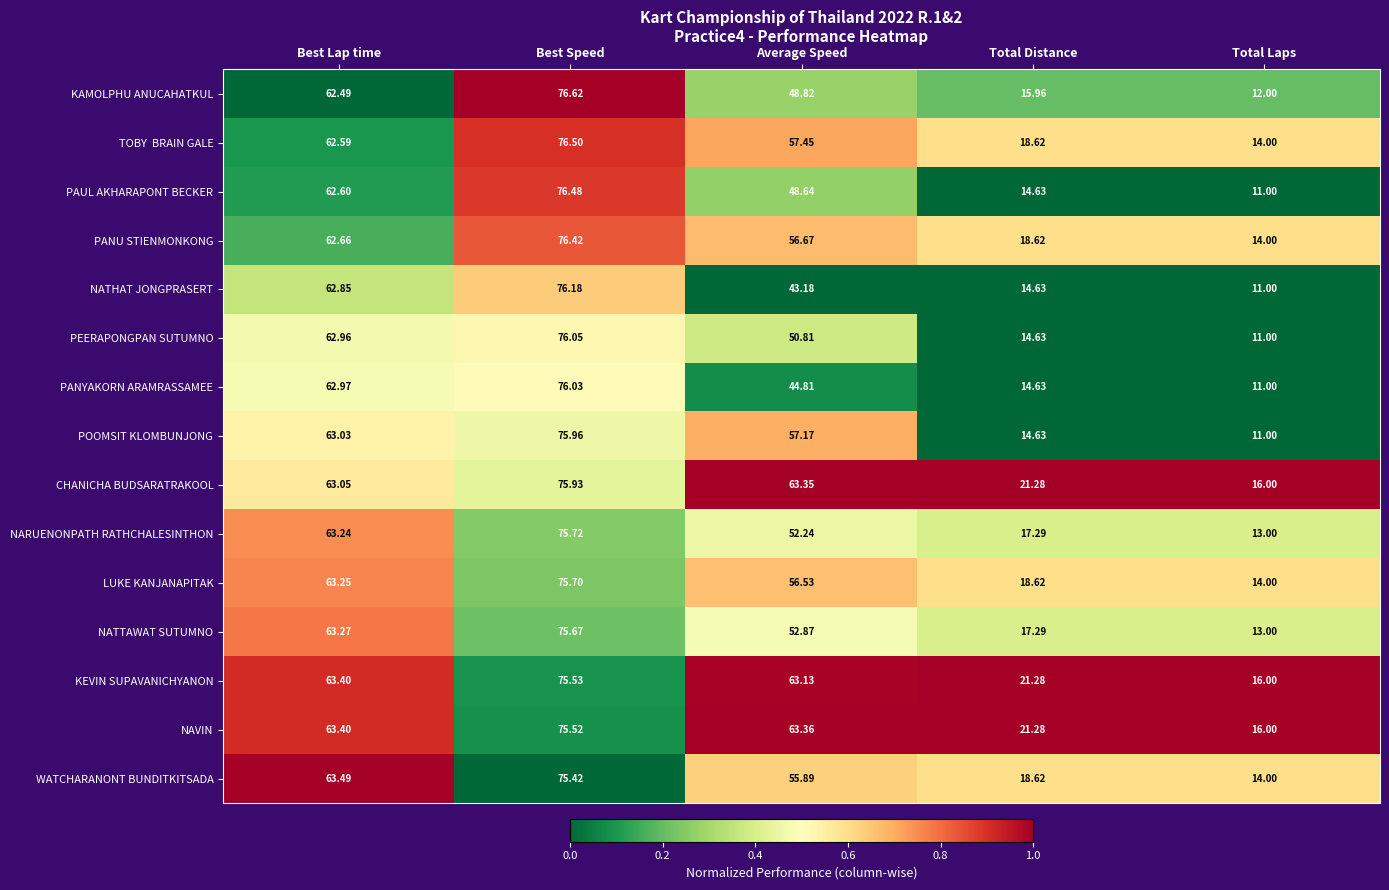

Is the value of LUKE KANJANAPITAK at Best Speed greater than the value of WATCHARANONT BUNDITKITSADA at Average Speed?

Yes